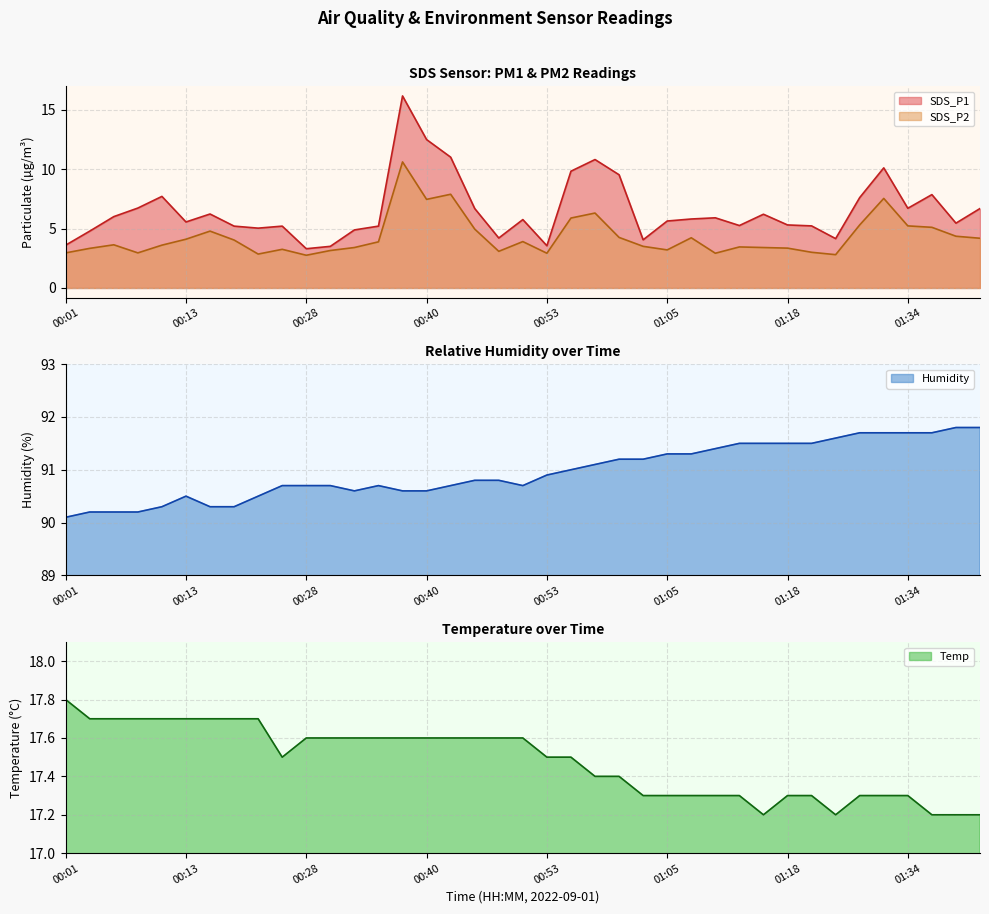

What position from the left is 01:16?

30